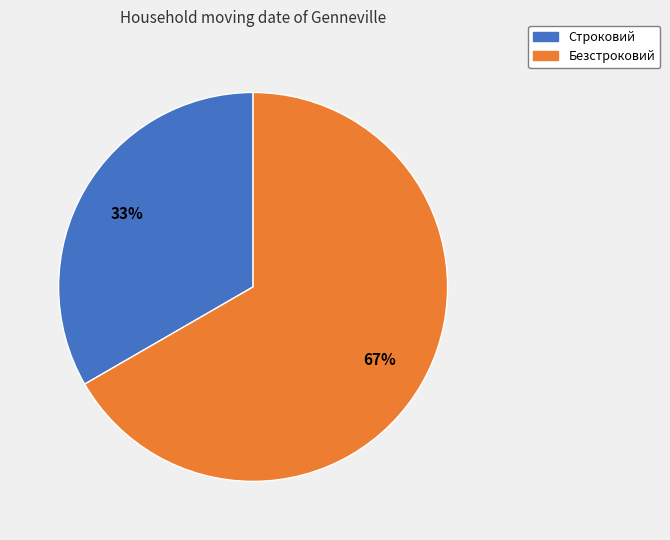

Do Безстроковий and Строковий together represent more than half of the pie?

Yes